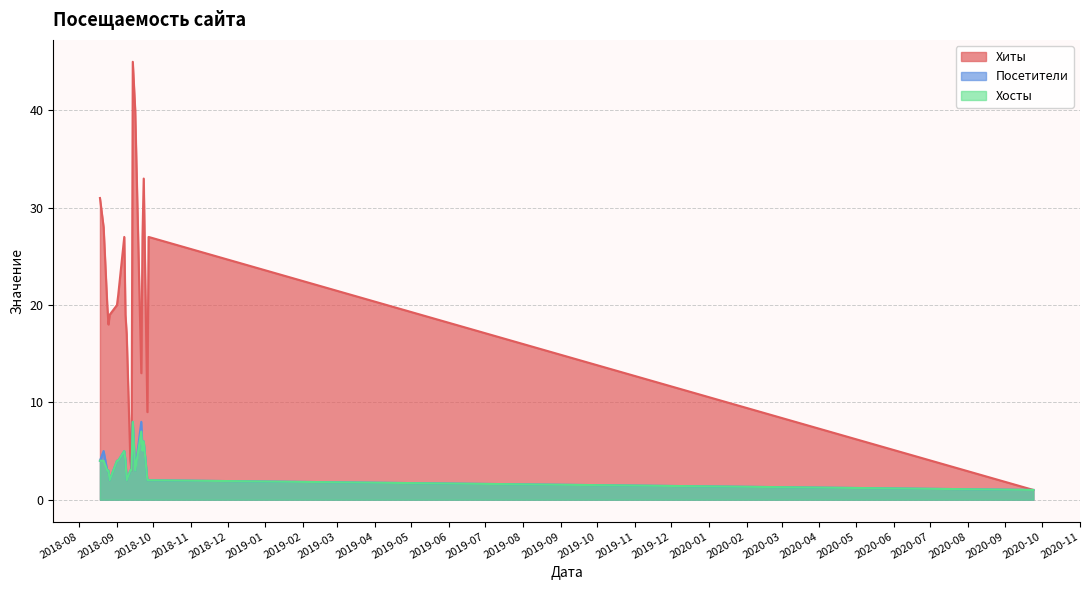

At how many categories does at least one series exceed 31?

3